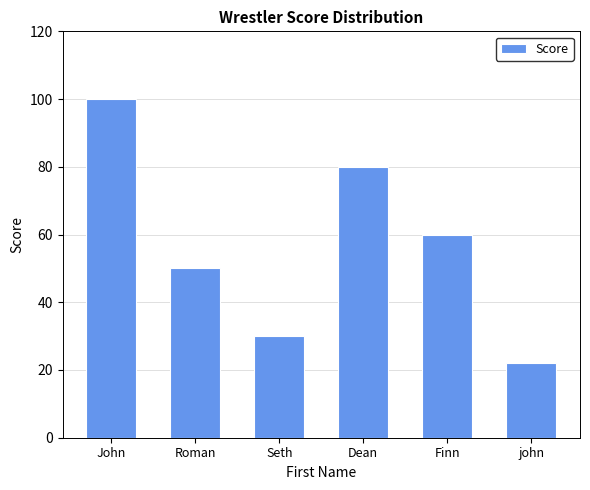

Reading left to right, list all the values displayed in this chart.

John=100	Roman=50	Seth=30	Dean=80	Finn=60	john=22